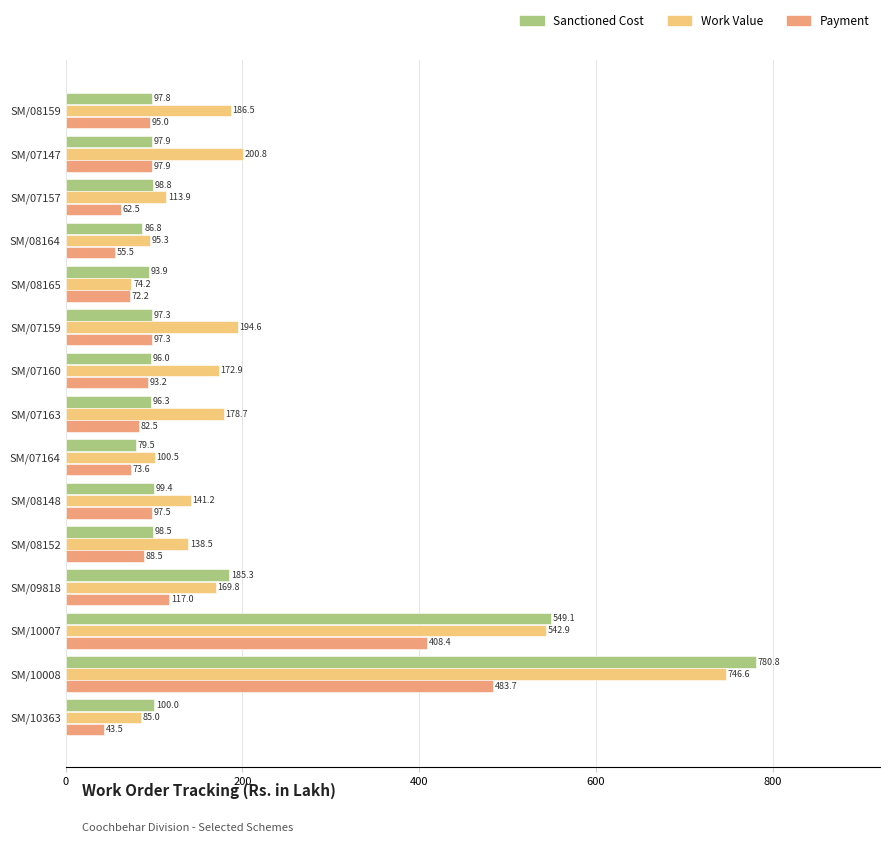

Rank the categories by Work Value value from highest to lowest.

SM/10008, SM/10007, SM/07147, SM/07159, SM/08159, SM/07163, SM/07160, SM/09818, SM/08148, SM/08152, SM/07157, SM/07164, SM/08164, SM/10363, SM/08165